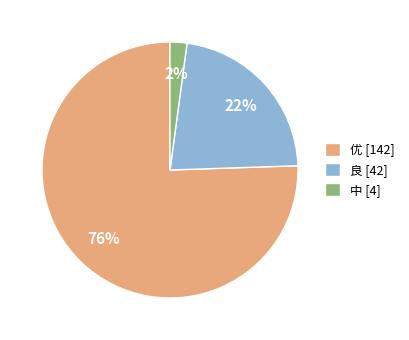

Which slice represents more than half of the pie?

优